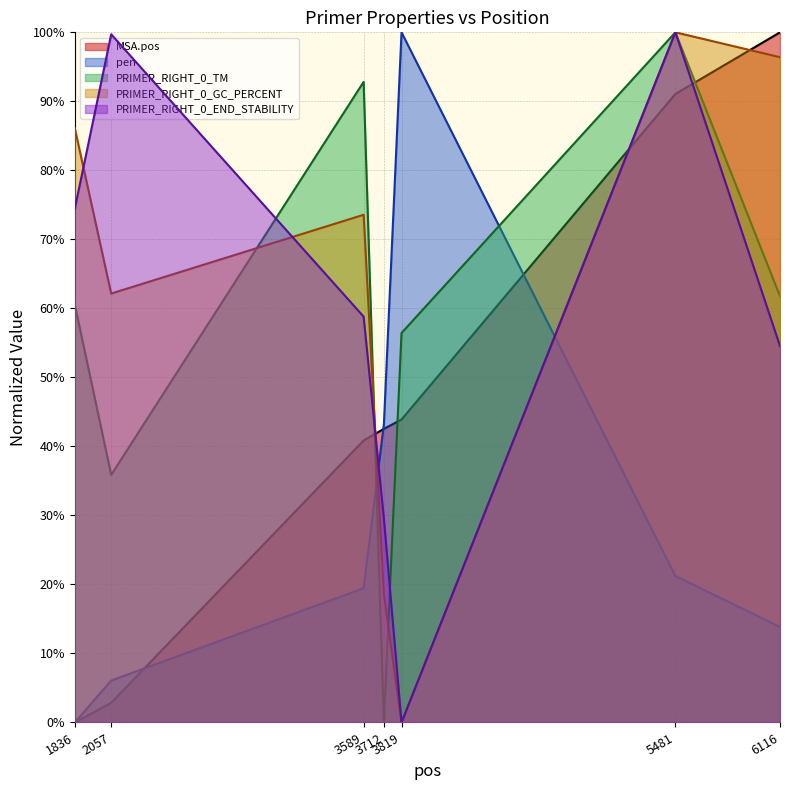

Which has a higher value, 3819 or 3712?

3819